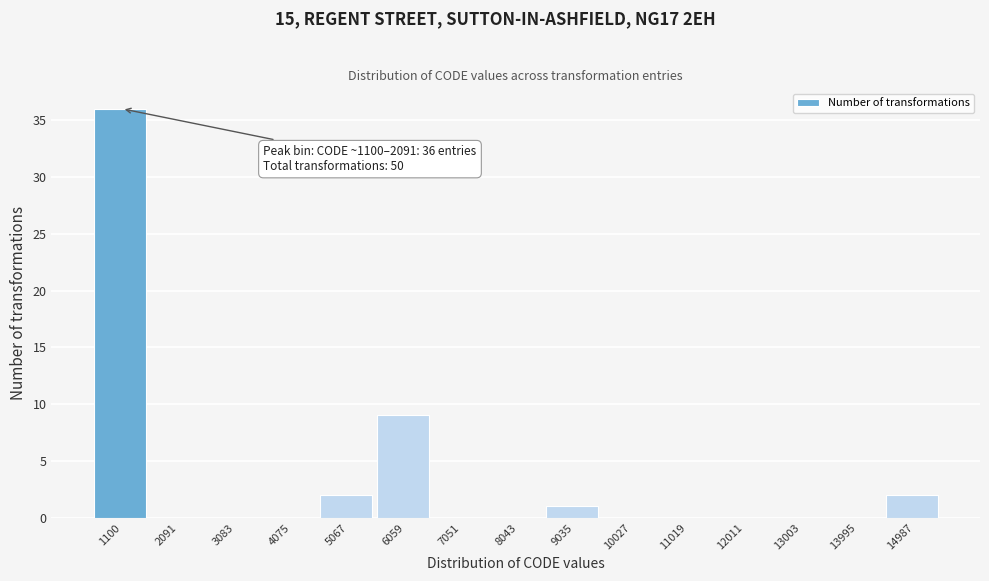

Reading left to right, list all the values displayed in this chart.

1100=36	2091=0	3083=0	4075=0	5067=2	6059=9	7051=0	8043=0	9035=1	10027=0	11019=0	12011=0	13003=0	13995=0	14987=2